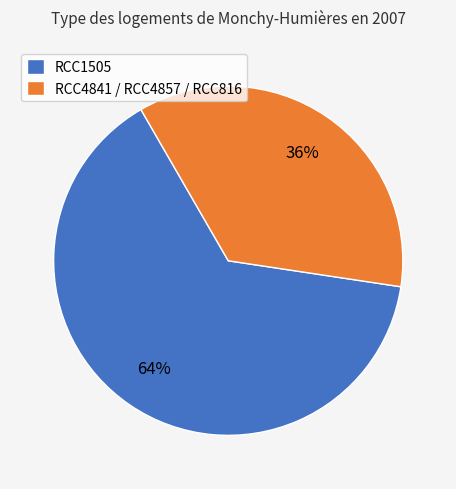

What is the ratio of the value at RCC4841 / RCC4857 / RCC816 to the value at RCC1505?

0.6